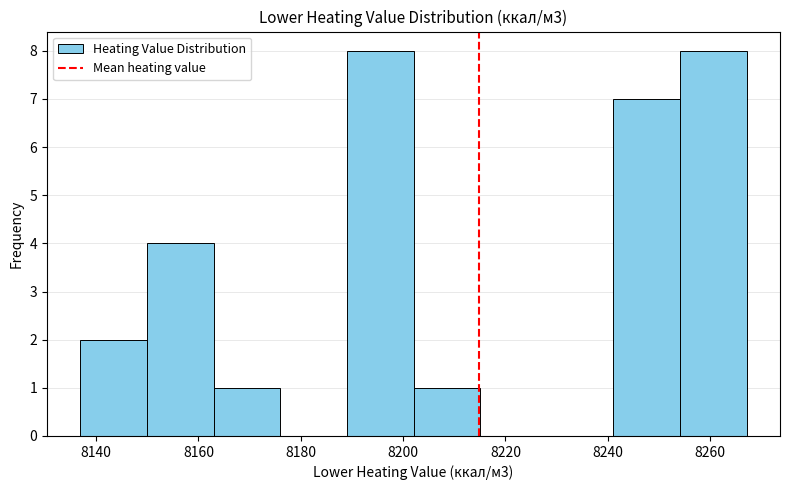

How tall is the bar that spans 8190 to 8202 on the x-axis? Neither the bar edges nor the heights are printed on the chart, so give them approximately, as read against the axes.

8